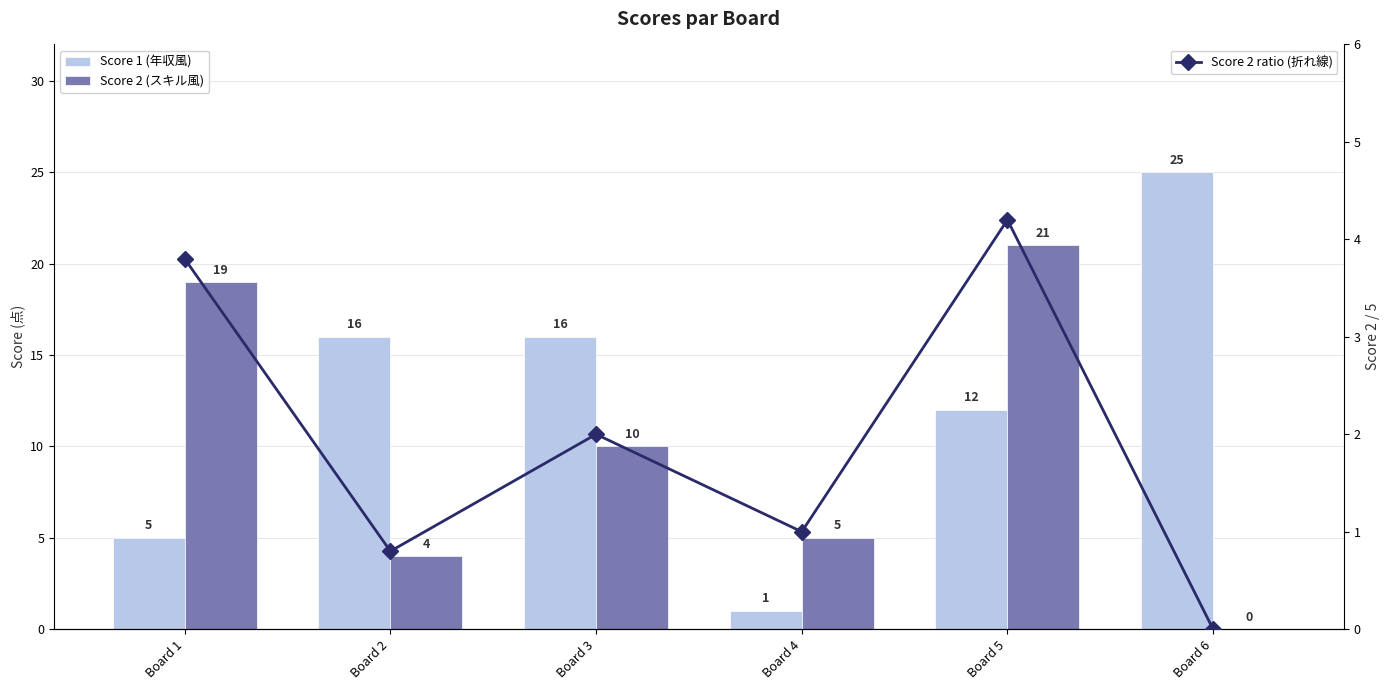

How many groups of bars are there?

6